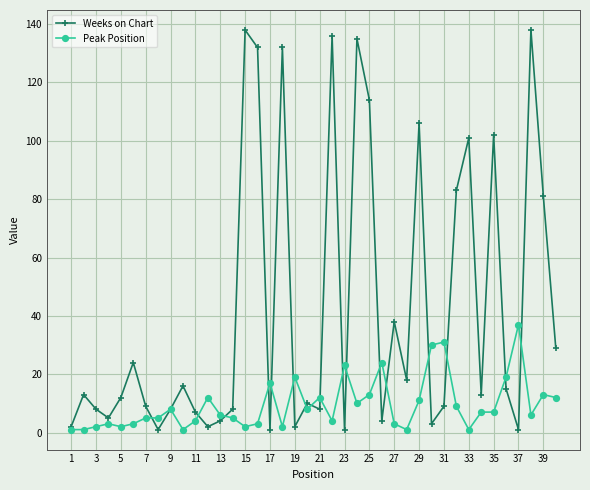

True or false: Weeks on Chart has more than 0 interior local peaks.

True